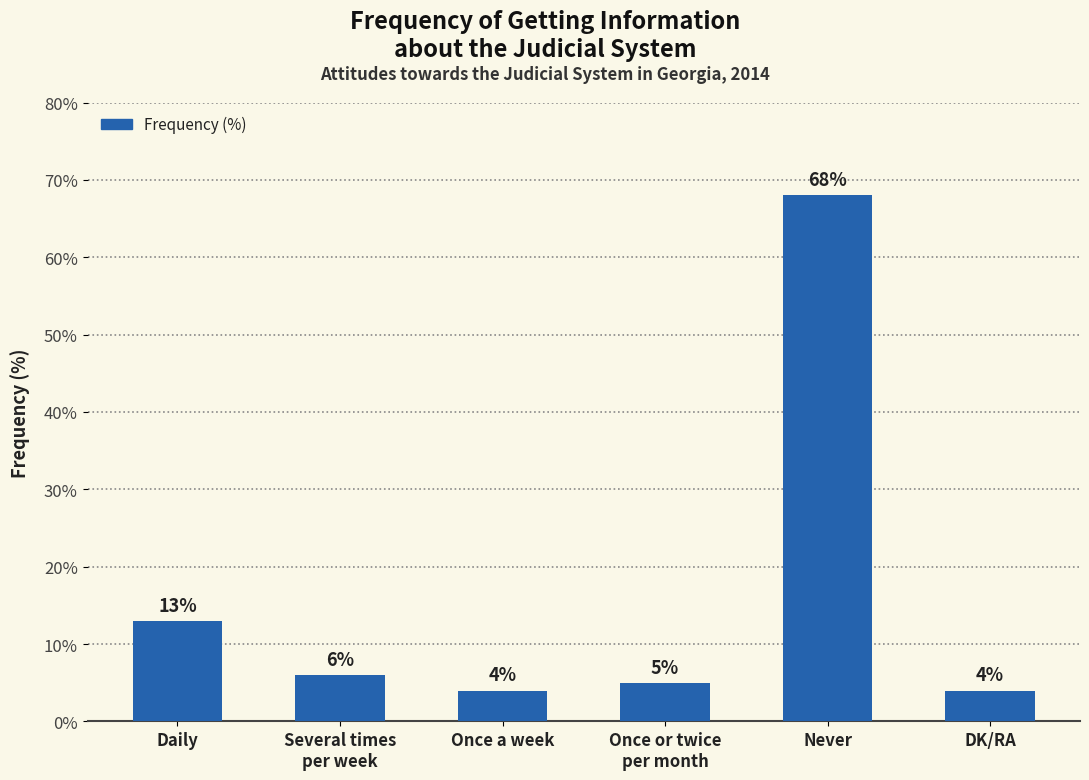

Which label corresponds to the largest value in the chart?

Never